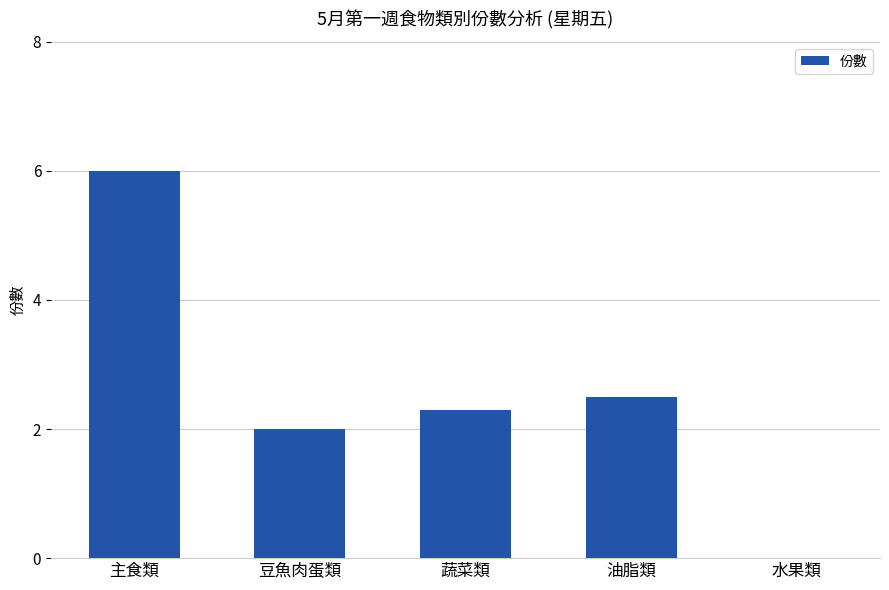

How many data points does each series have?

5